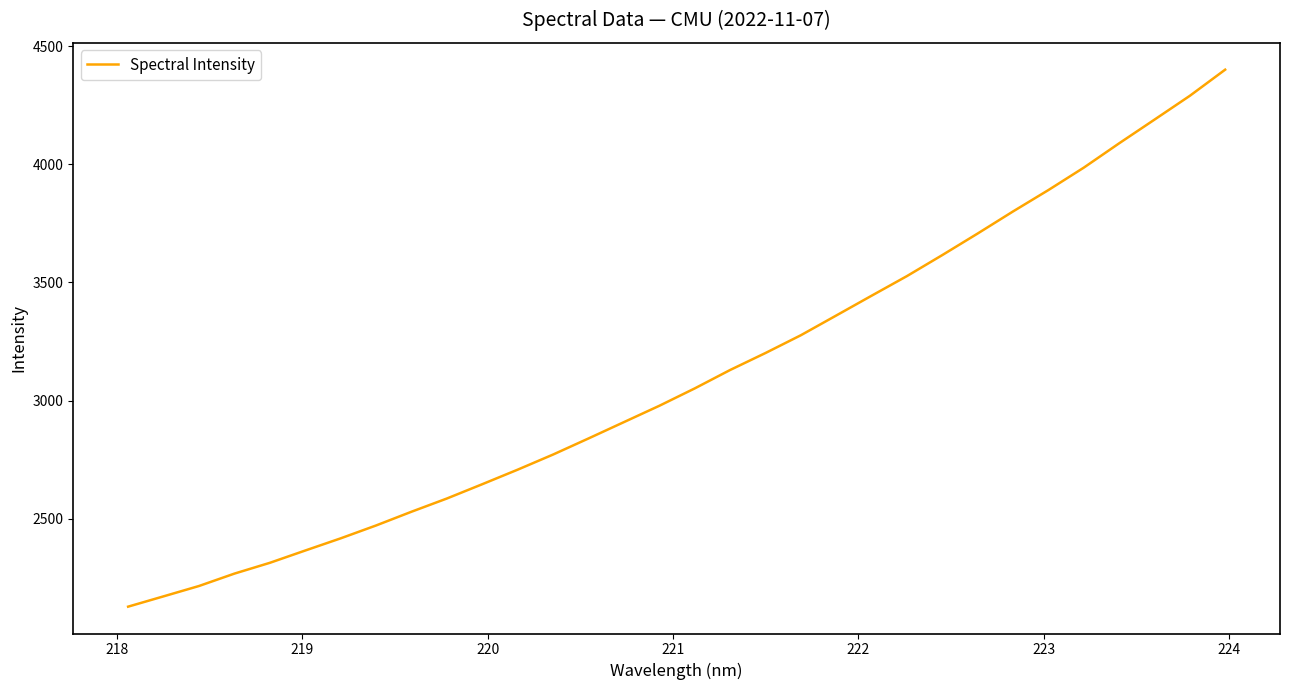

What is the maximum value shown in the chart?

4400.5